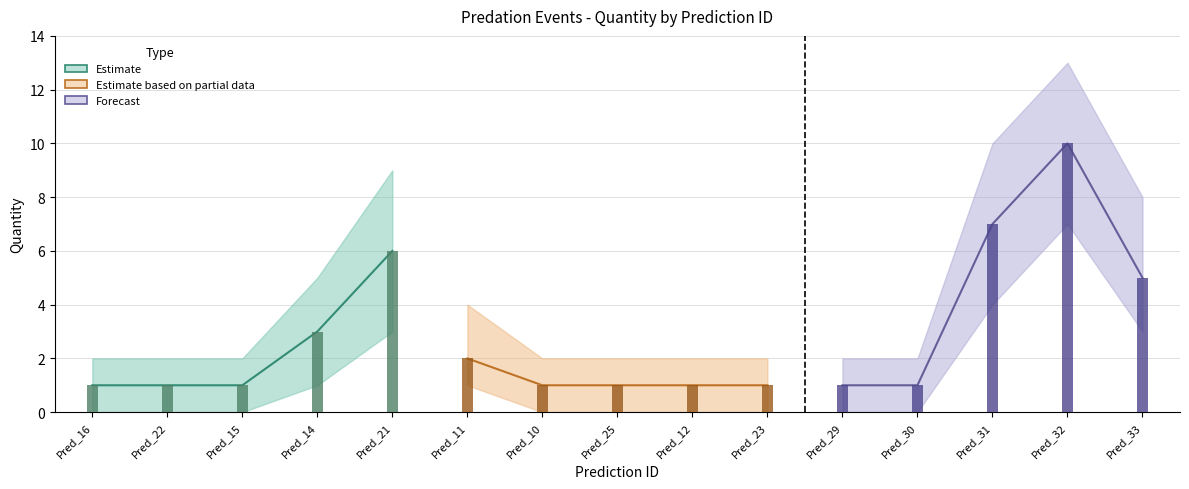

What is the label of the 1st bar from the left?

Pred_16